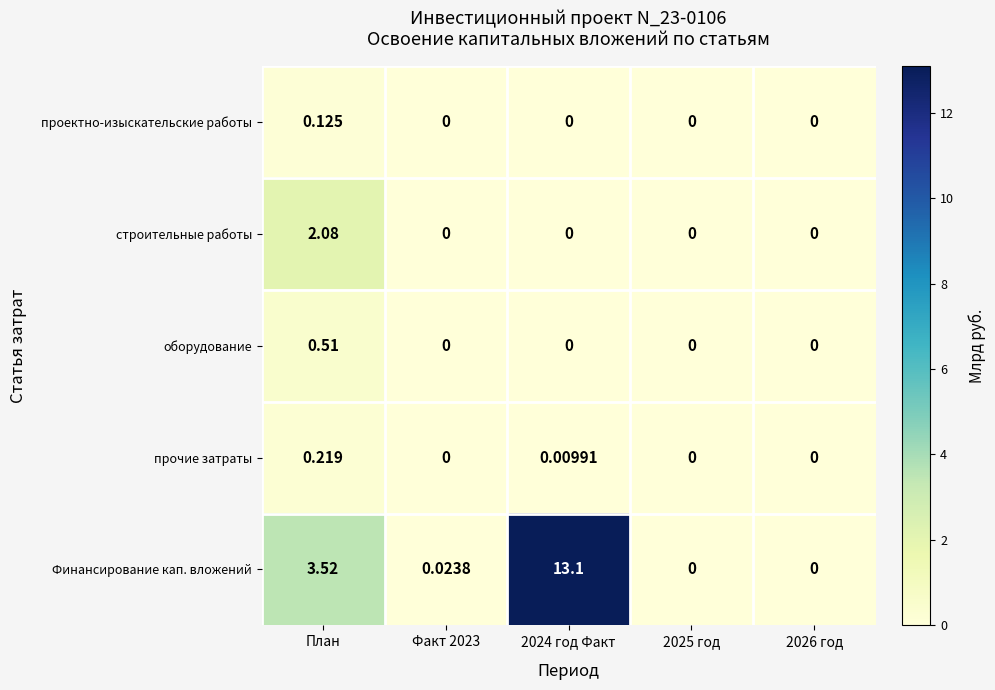

Rank the series by their maximum value, from highest to lowest.

Финансирование кап. вложений, строительные работы, оборудование, прочие затраты, проектно-изыскательские работы